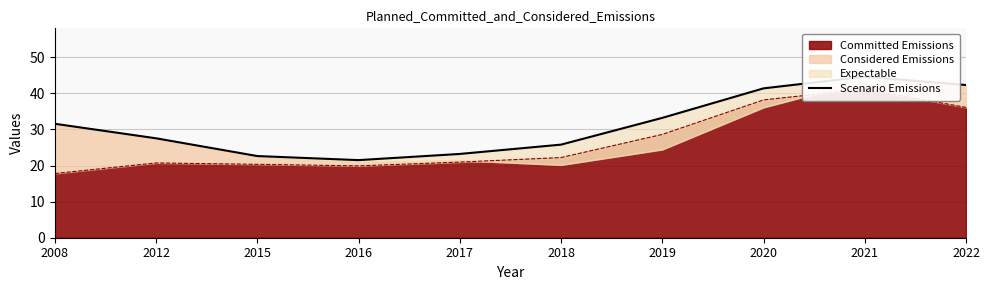

Reading right to left, what are all the values shown in this chart?

42.3	44.6	41.4	33.2	25.8	23.2	21.5	22.6	27.5	31.6